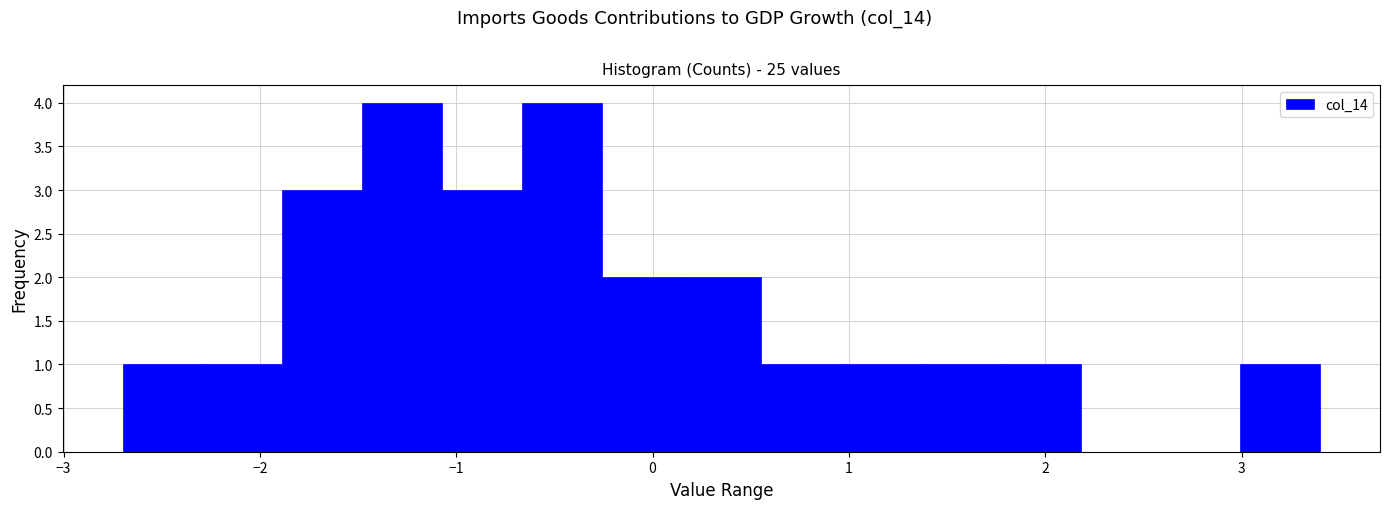

How tall is the bar that spans -1.9 to -1.5 on the x-axis? Neither the bar edges nor the heights are printed on the chart, so give them approximately, as read against the axes.

3